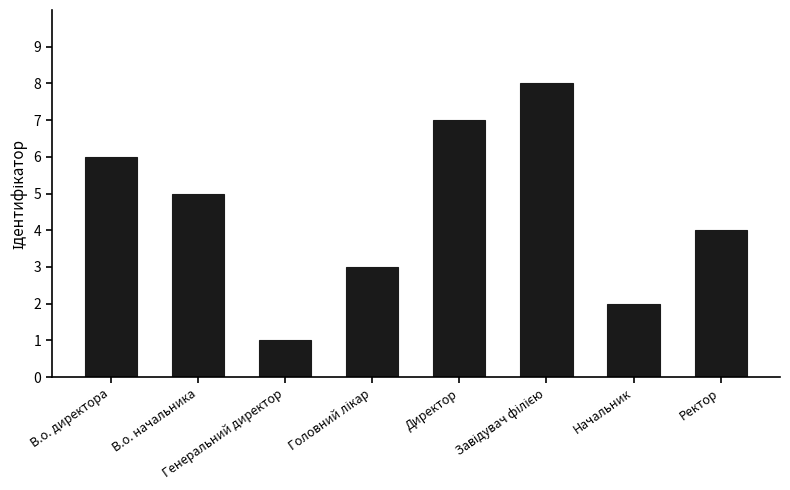

What position from the left is Генеральний директор?

3